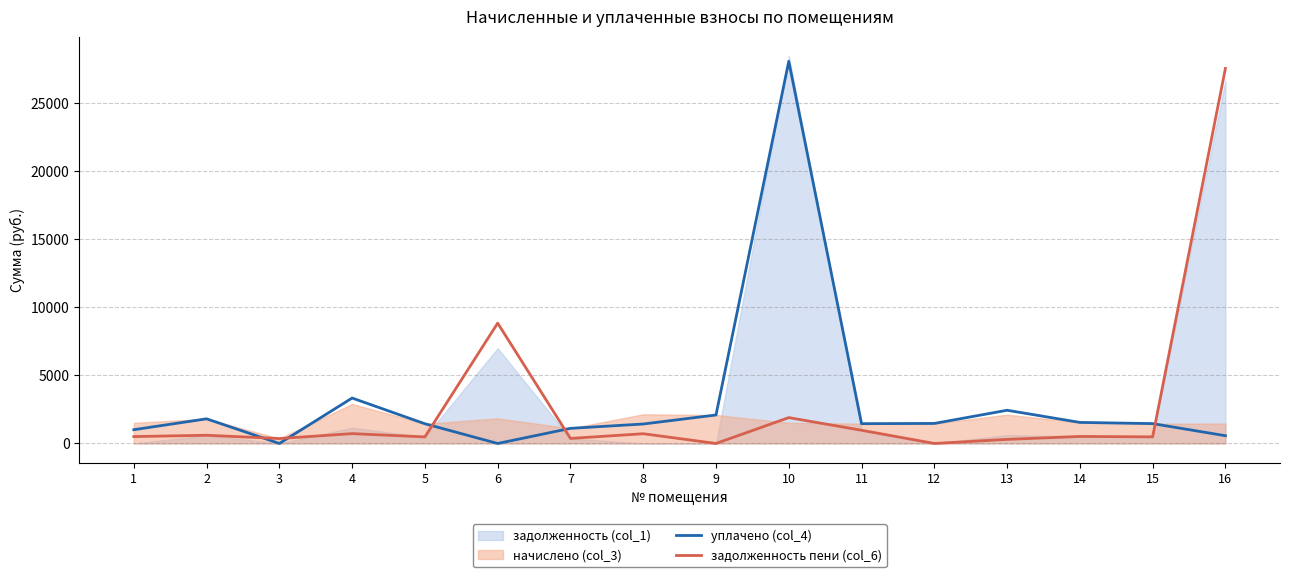

Which category has the highest value in the уплачено (col_4) series?

10